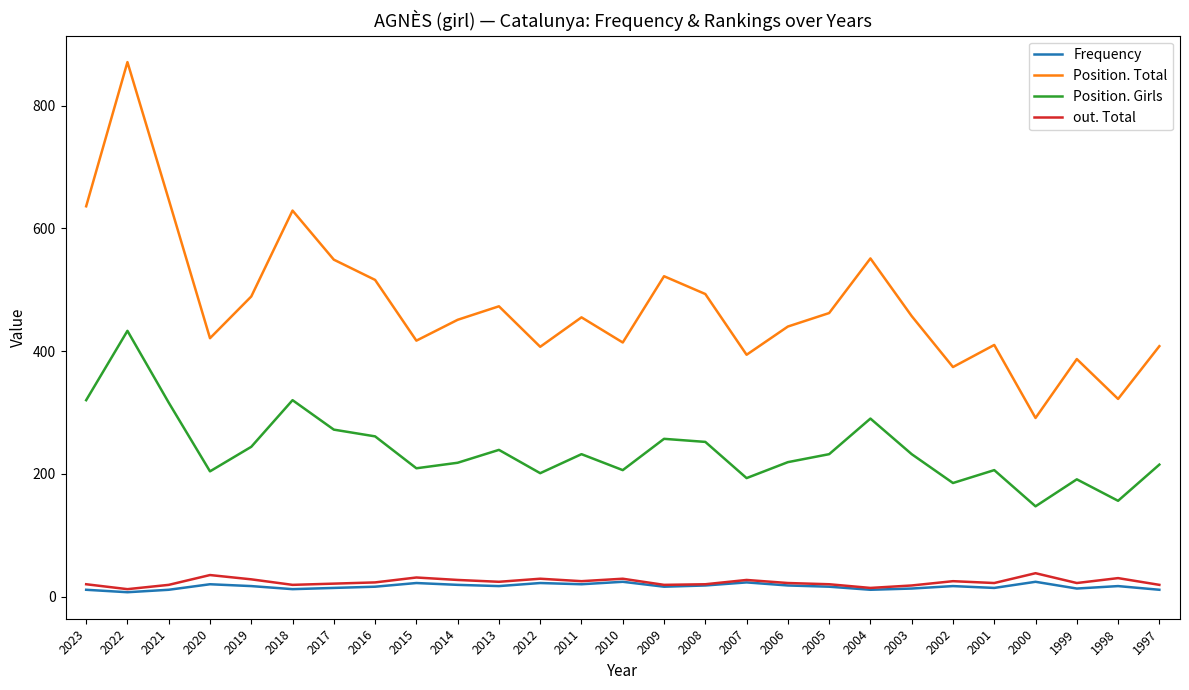

Is it true that Frequency equals 11 at 1997?

True